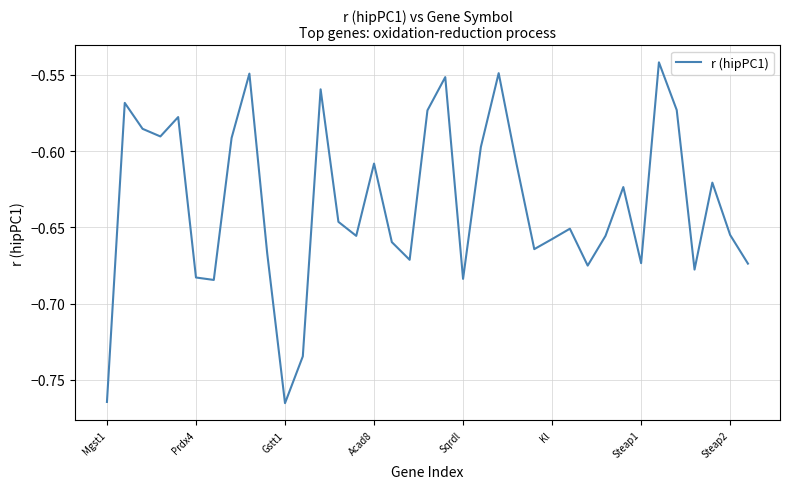

What is the difference between the second highest and second lowest values?

0.2